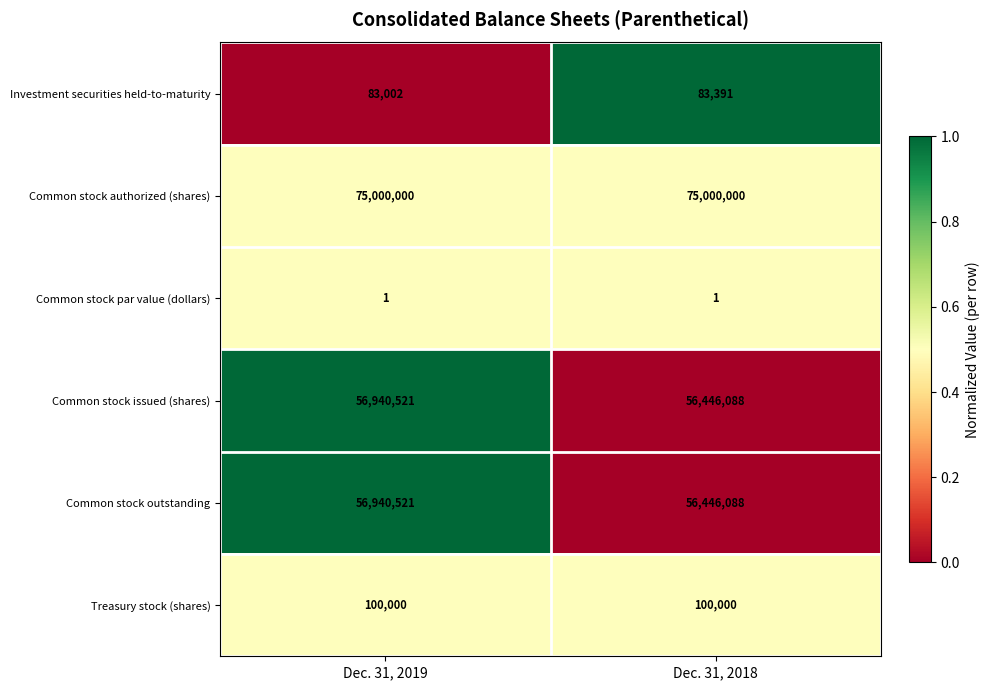

At which label is Common stock issued (shares) closest to 56693304?

Dec. 31, 2018